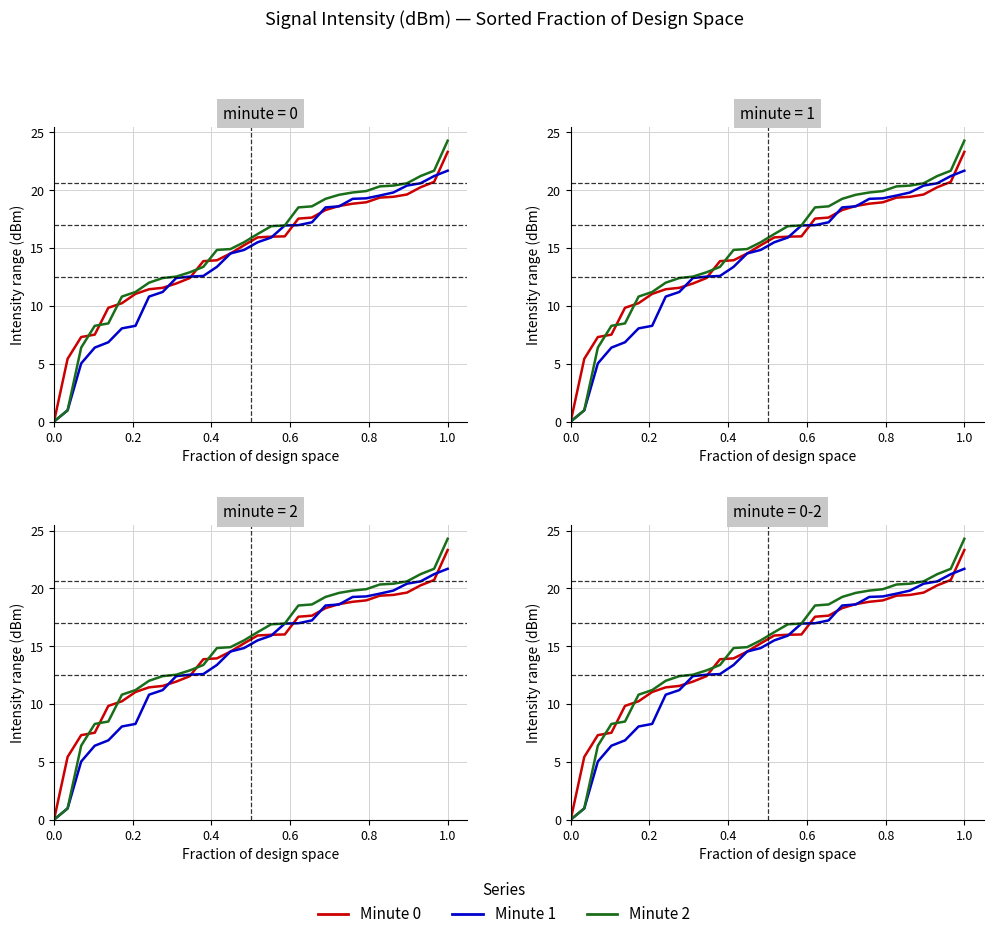

True or false: Minute 0 and Minute 1 intersect in this chart.

True